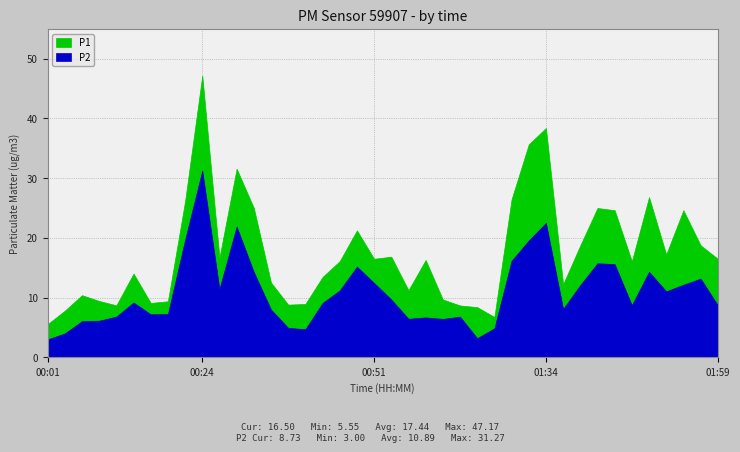

What is the sum of the P1 values at 01:39 and 01:59?

35.2